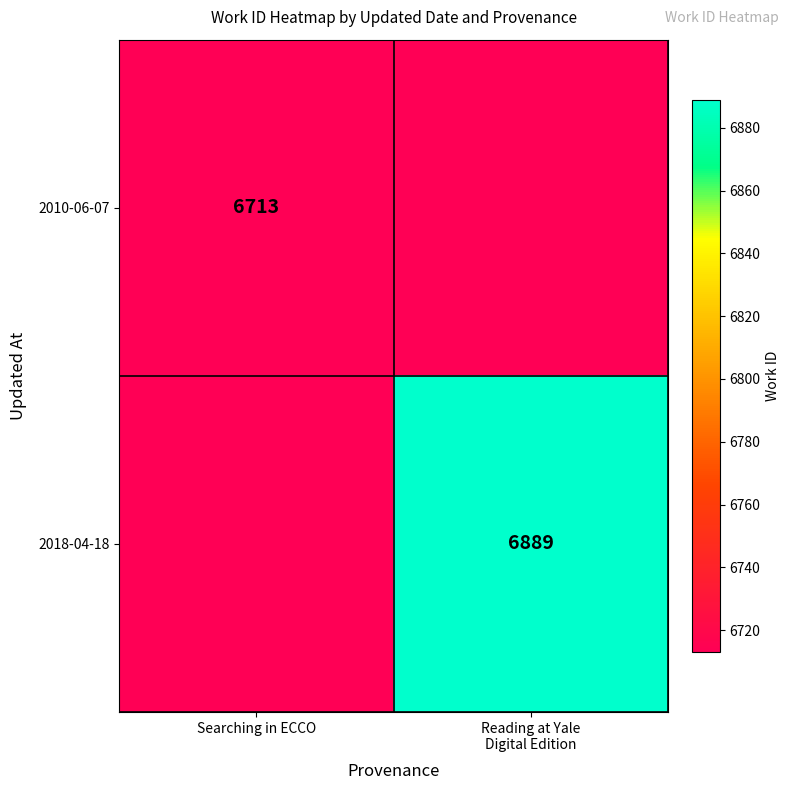

Is it true that 2010-06-07 equals 4016 at Searching in ECCO?

False